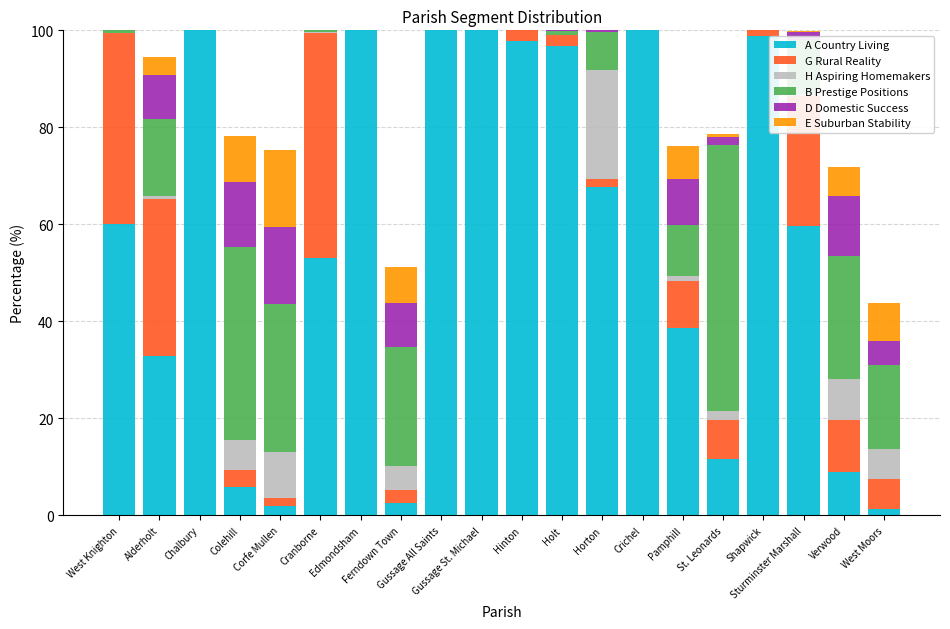

Are the bars horizontal?

No